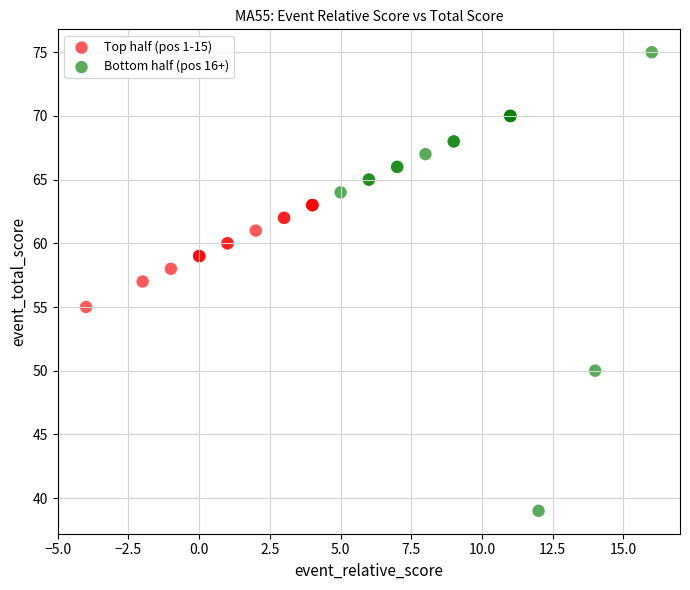

Which series contains the lowest Y value?

Bottom half (pos 16+)